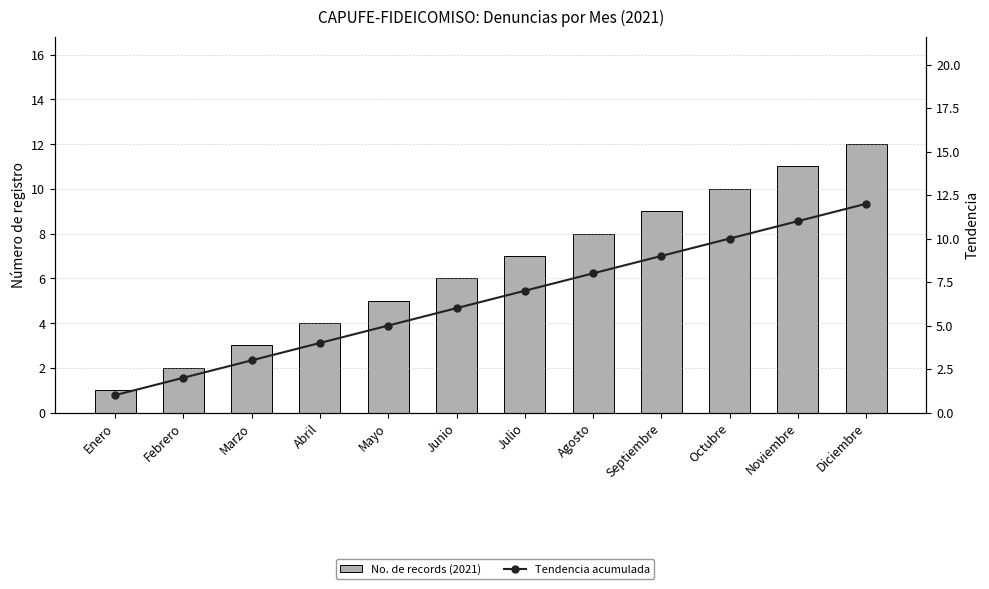

How many data points in Tendencia acumulada are above 7?

5